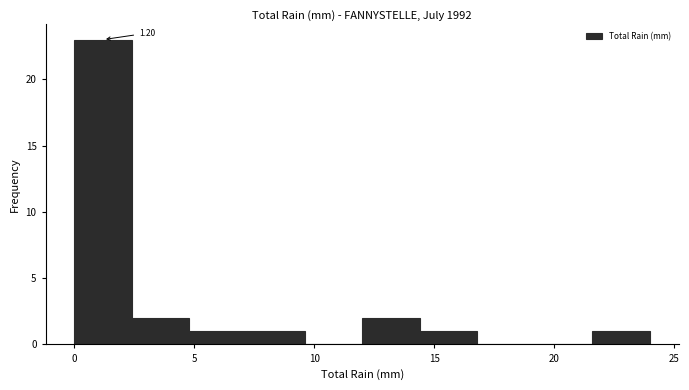

Over which range of the x-axis is the bar tallest?

0.0 to 2.4